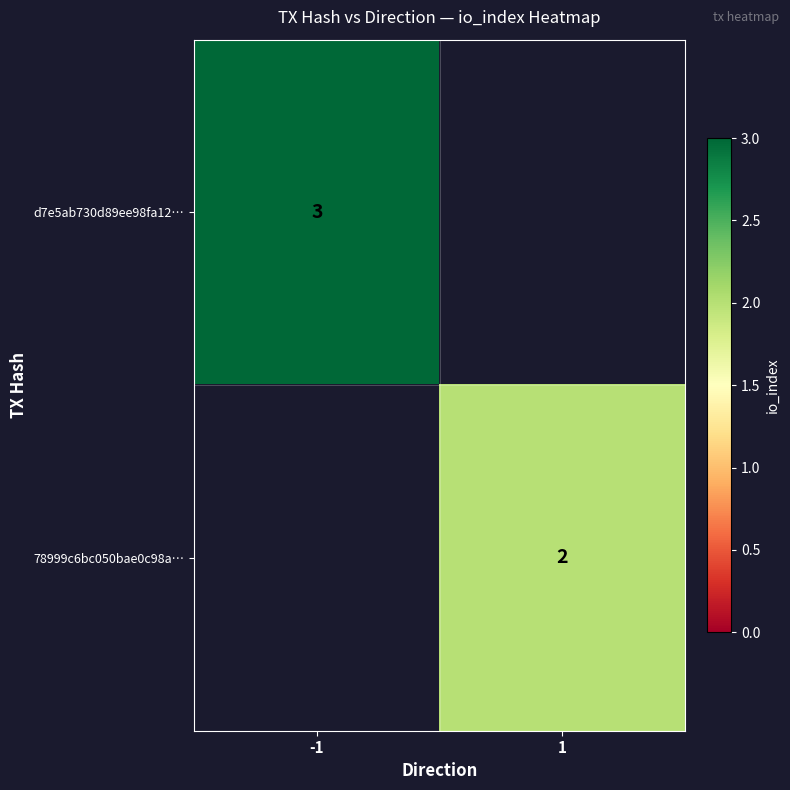

Which label corresponds to the largest value in the chart?

-1